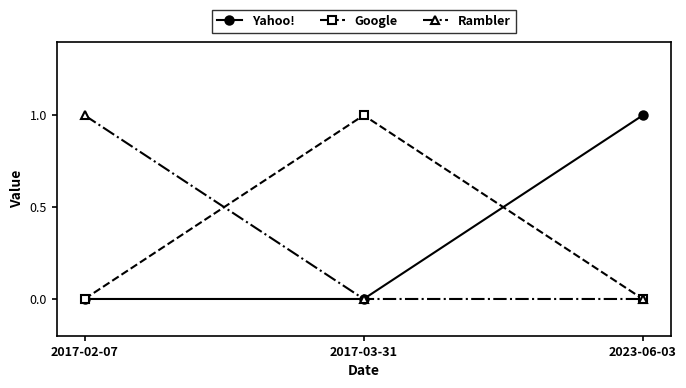

What are all the series names shown in the legend?

Yahoo!, Google, Rambler